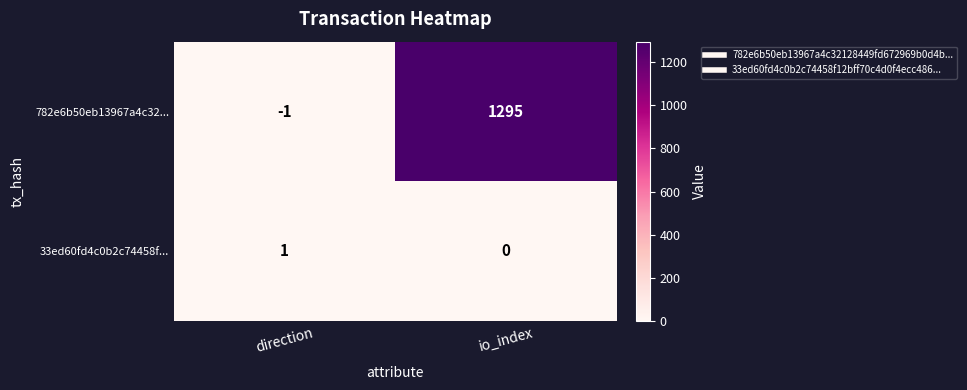

What is the total value across all series at io_index?

1295